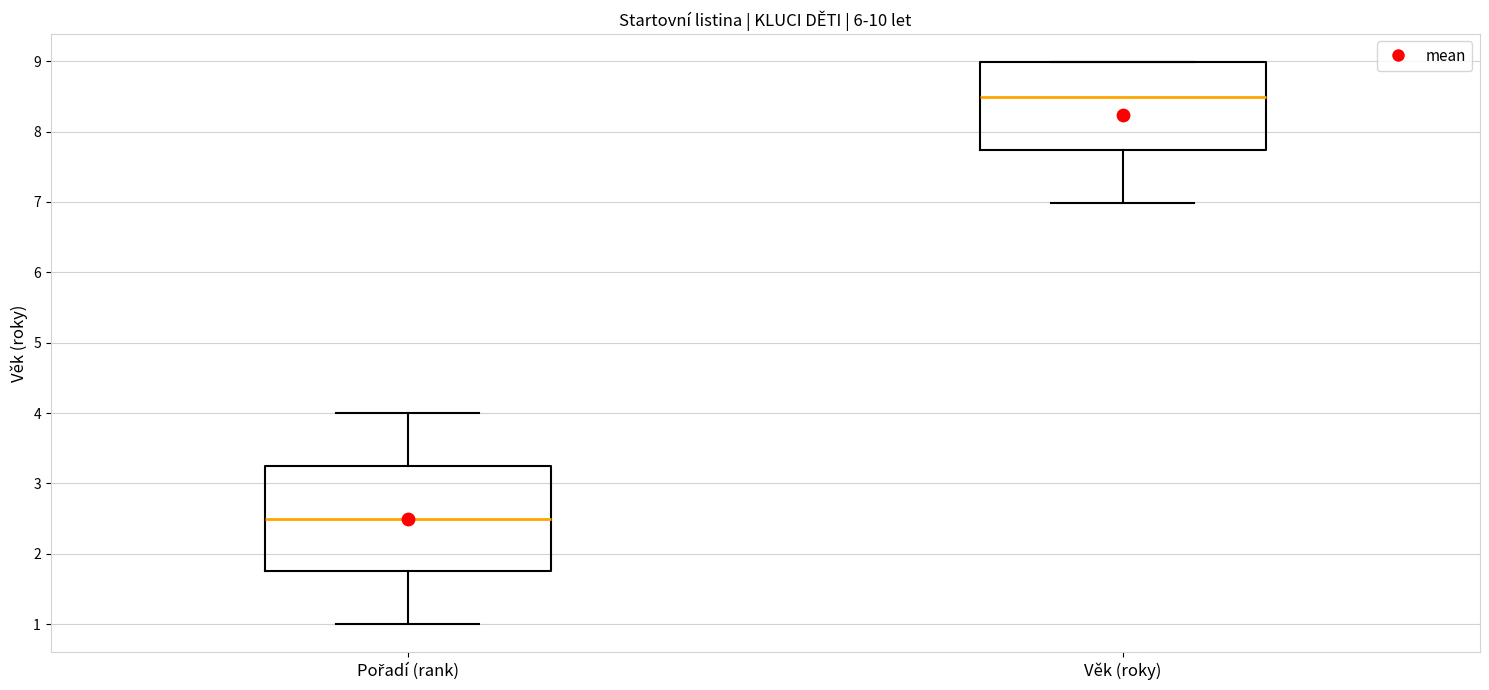

Which box is the tallest, from its lower edge to its upper edge?

Pořadí (rank)